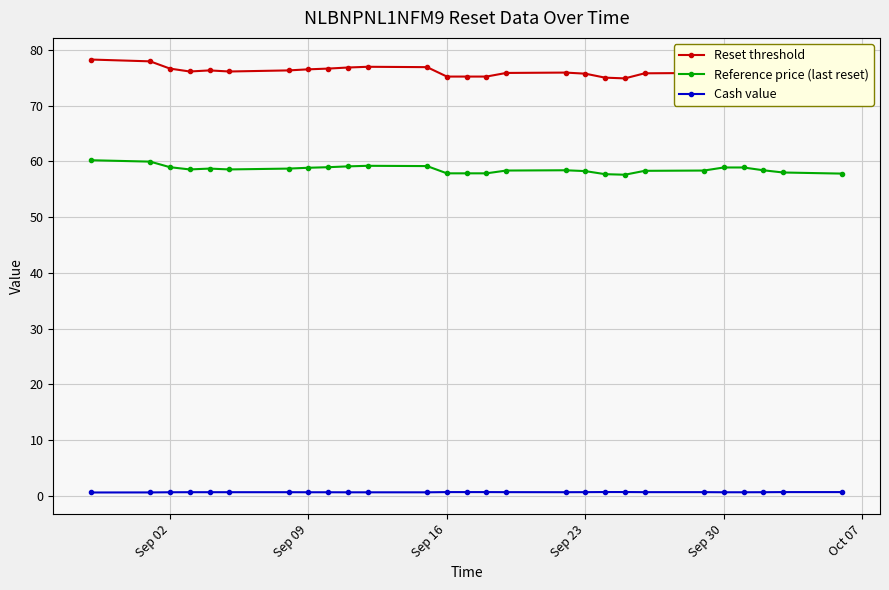

Count the number of categories in the chart.

27